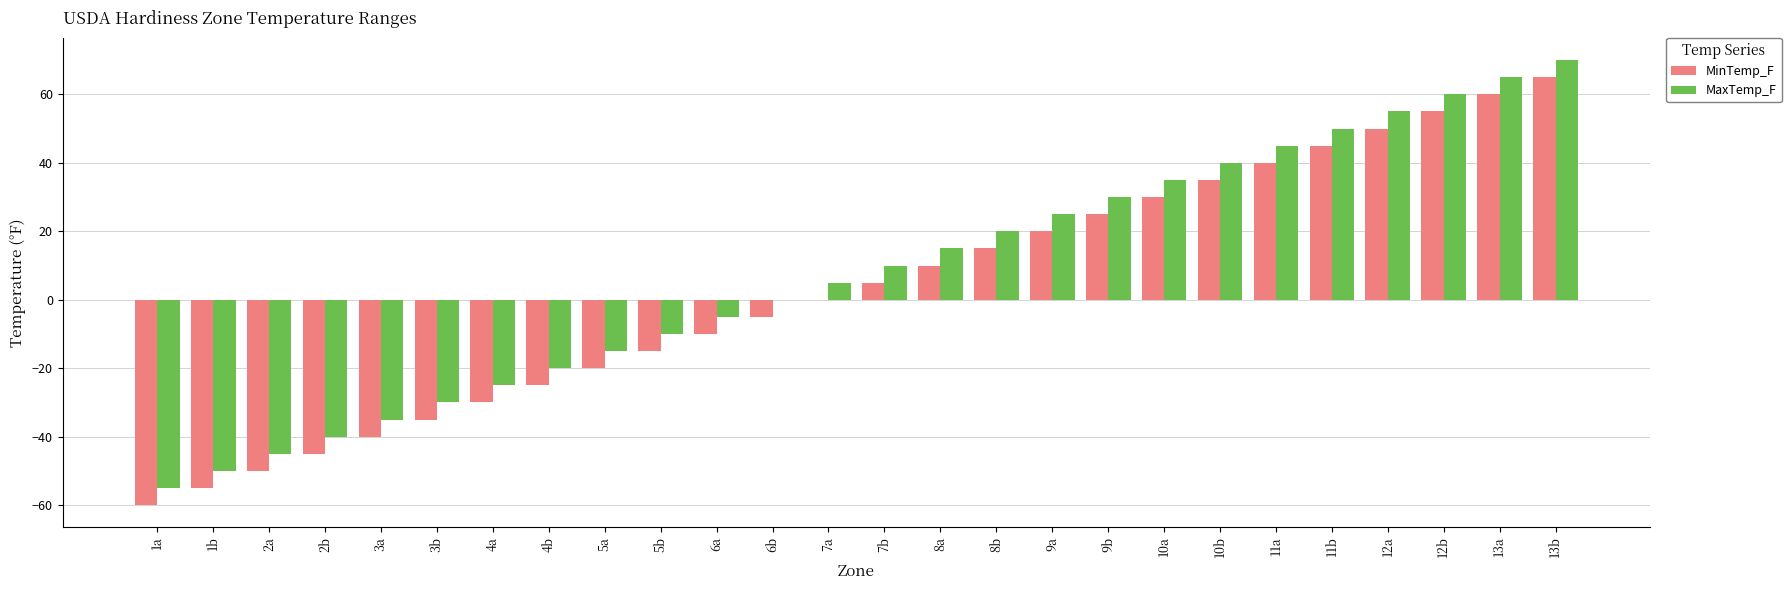

True or false: MaxTemp_F has a value of 5 at 7a.

True